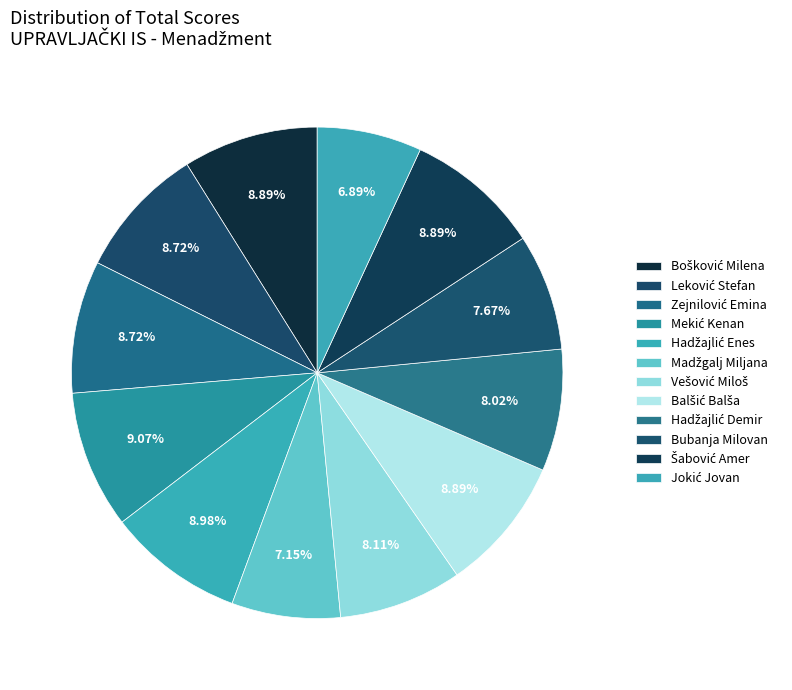

How many slices are in this pie chart?

12